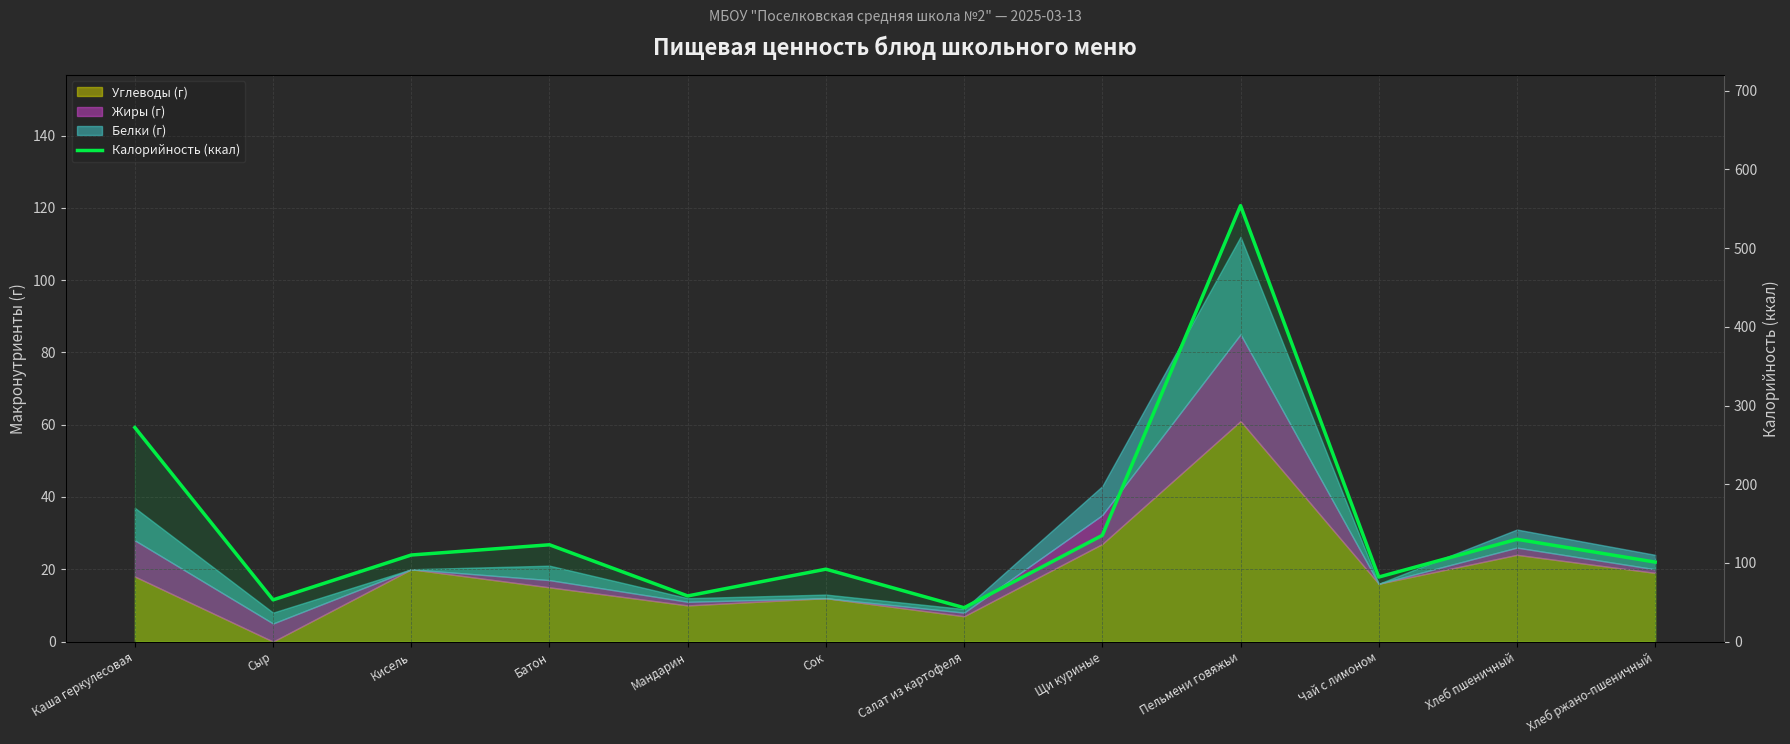

Count the number of categories in the chart.

12